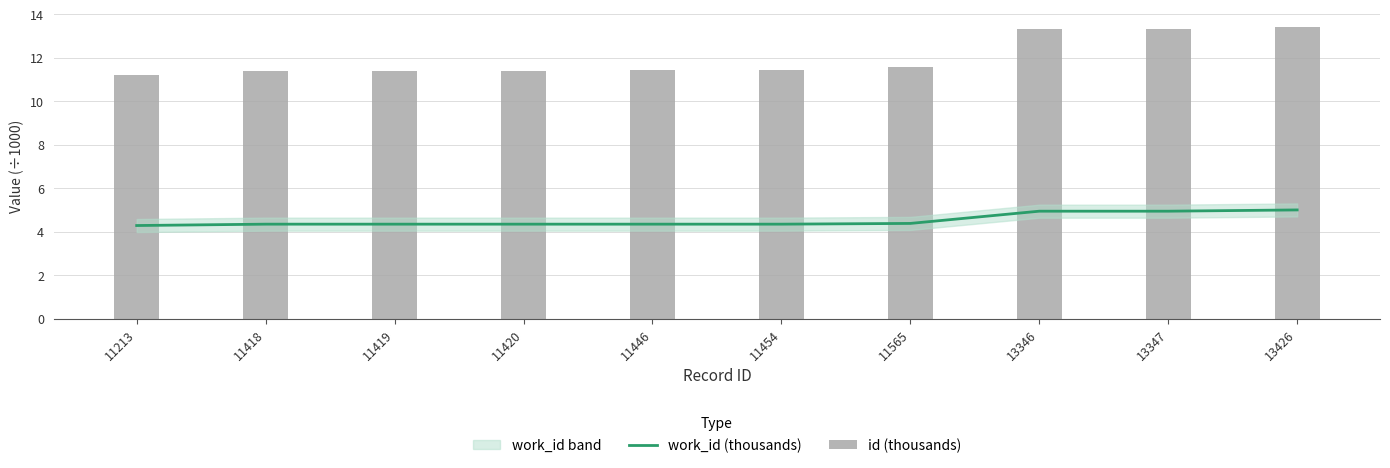

Reading left to right, list all the values displayed in this chart.

work_id (thousands): 4.3	4.3	4.3	4.3	4.3	4.3	4.4	4.9	4.9	5.0
id (thousands): 11.2	11.4	11.4	11.4	11.4	11.5	11.6	13.3	13.3	13.4